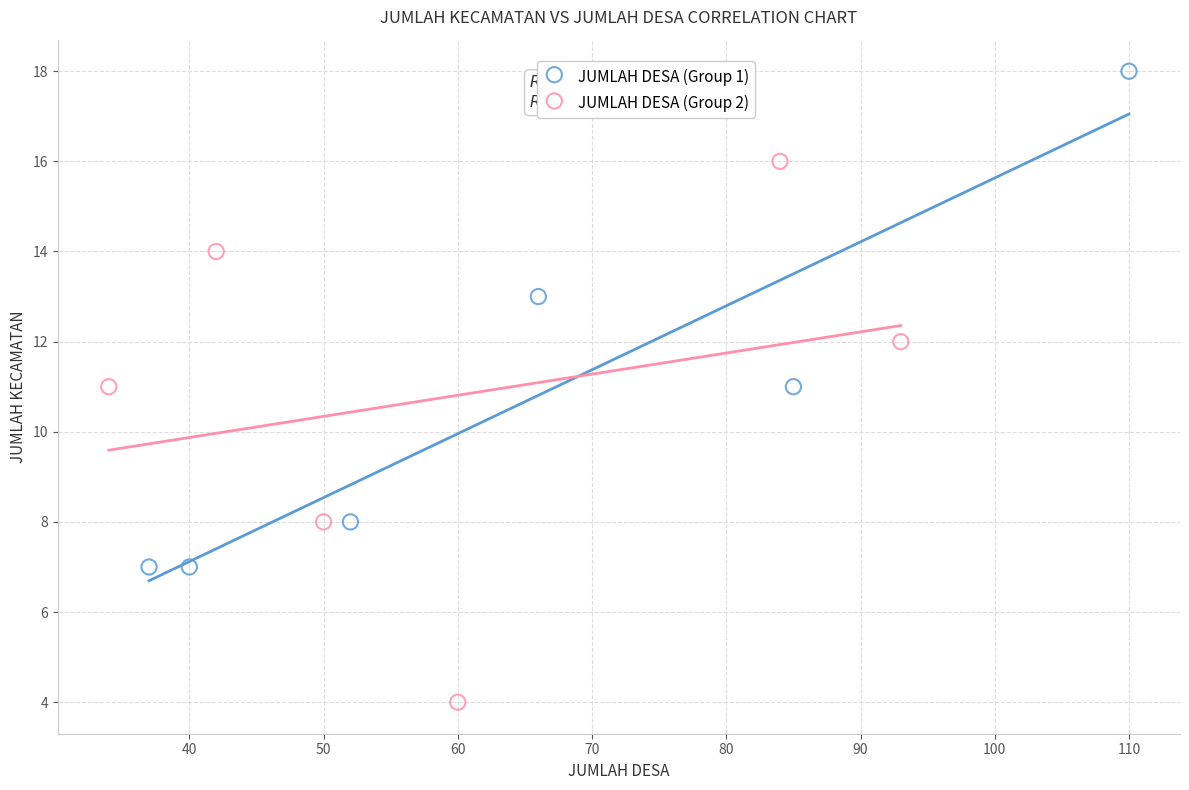

Which series contains the highest Y value?

JUMLAH DESA (Group 1)